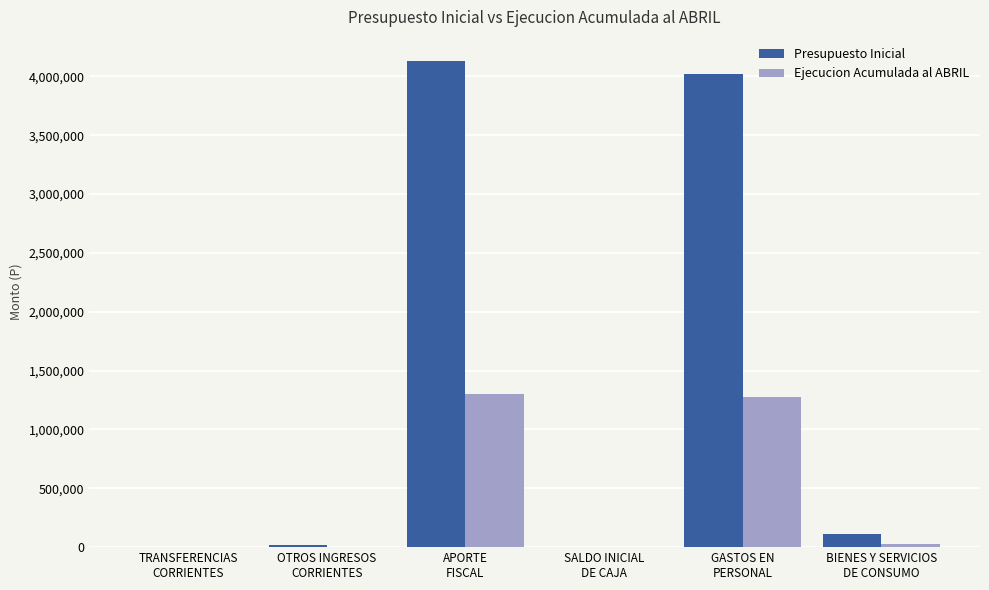

What is the difference between the Ejecucion Acumulada al ABRIL values at SALDO INICIAL
DE CAJA and BIENES Y SERVICIOS
DE CONSUMO?

29690